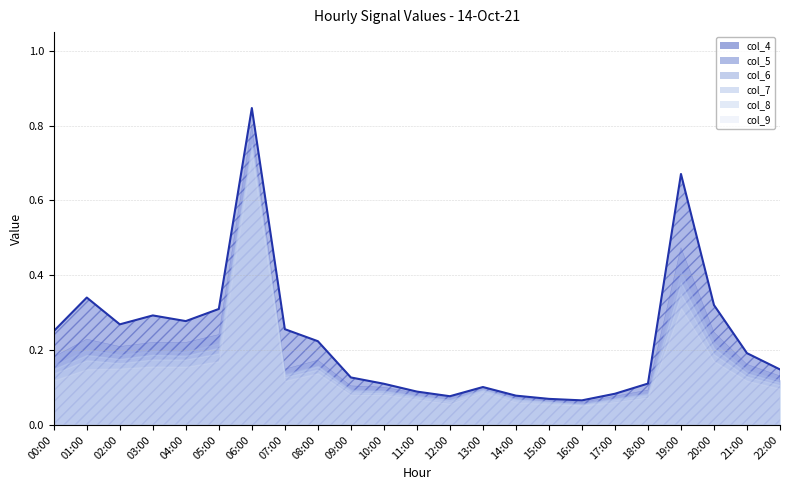

Which series has the largest range (max minus min)?

col_4